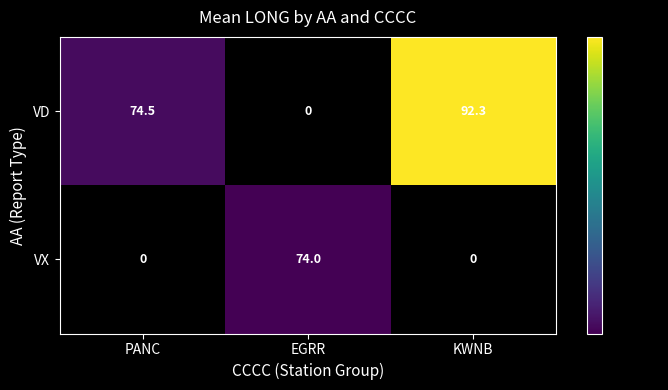

At which label does VD reach its minimum?

EGRR